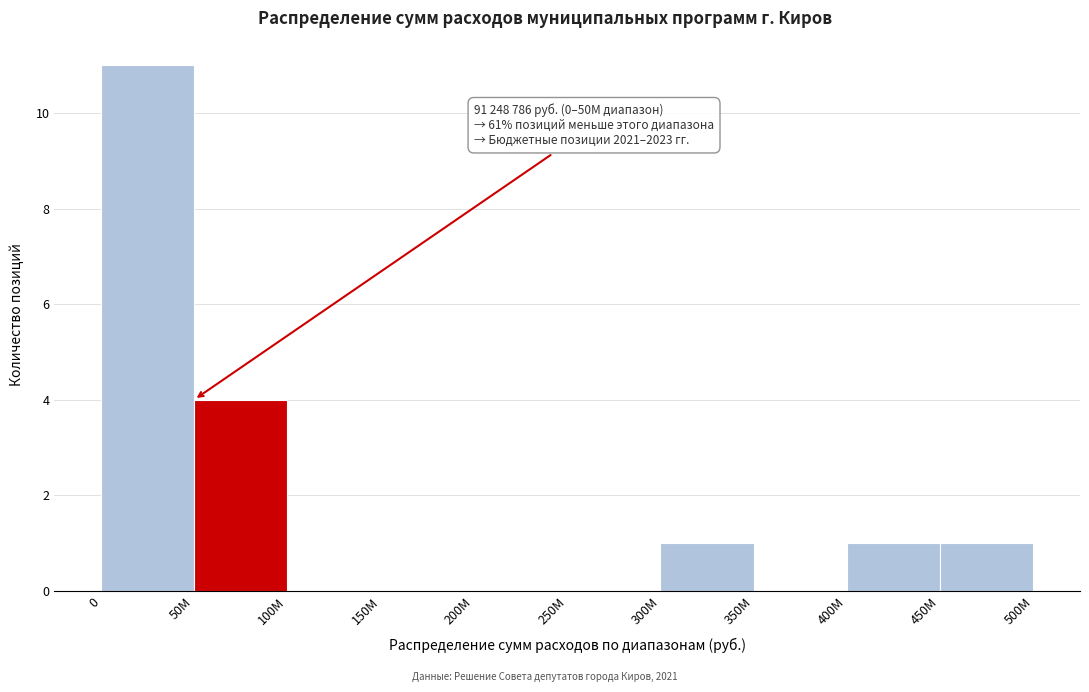

Reading left to right, transcribe all the data shown in this chart.

0=11	50M=4	100M=0	150M=0	200M=0	250M=0	300M=1	350M=0	400M=1	450M=1